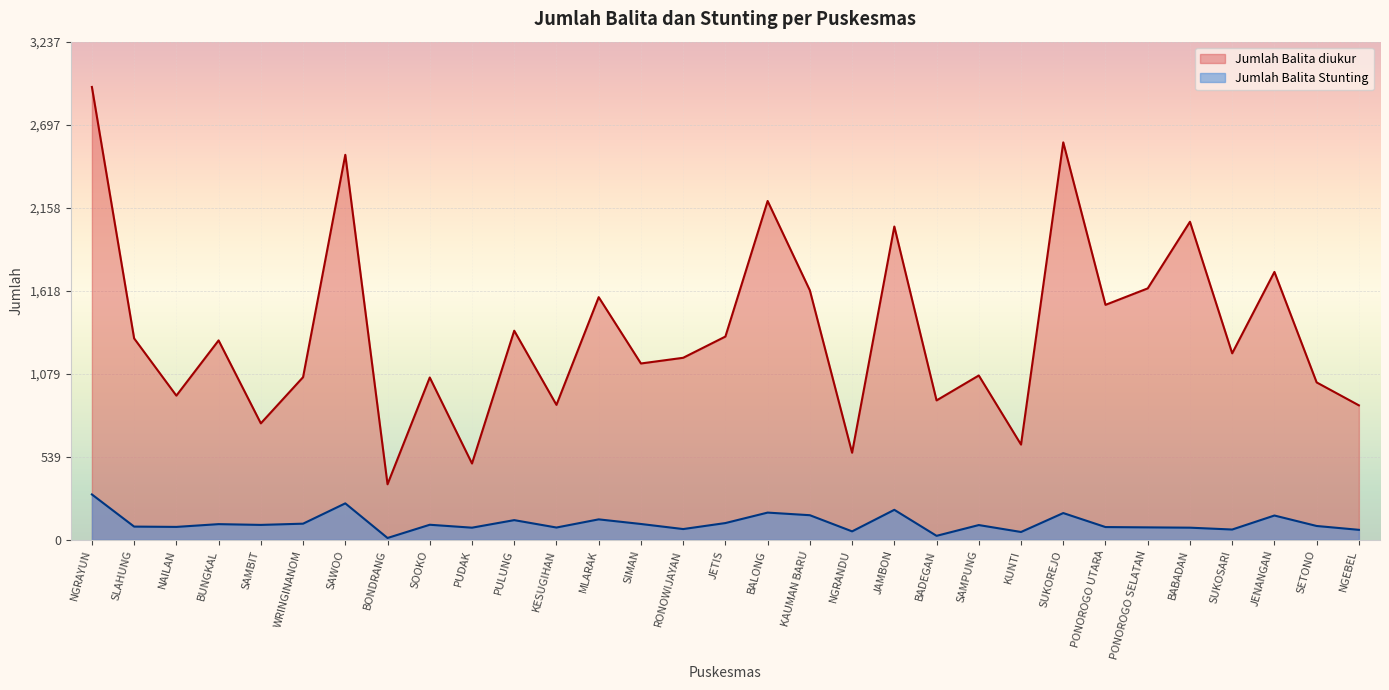

What position from the left is SOOKO?

9